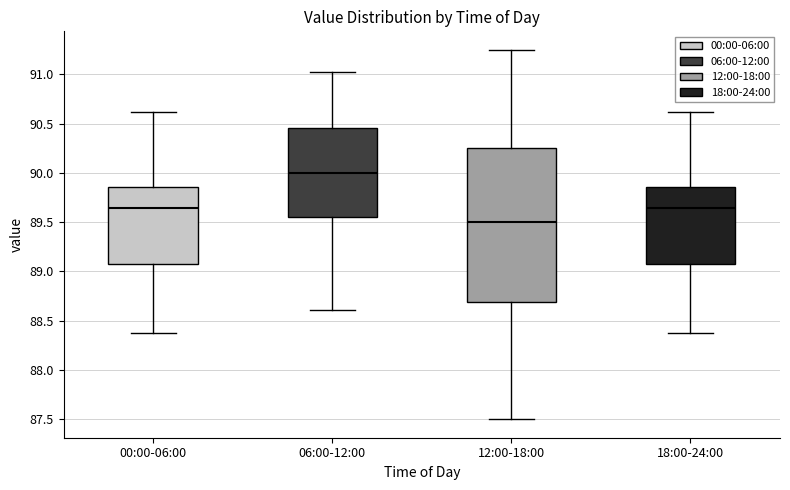

Reading left to right, read every box against the y-axis: the position of its median line, the range the box covers, and the ends of its whiskers. The values are not printed on the chart, so give them approximately, as read against the axis.

00:00-06:00: median 89.65, box 89.10 to 89.85, whiskers 88.40 to 90.60
06:00-12:00: median 90.00, box 89.55 to 90.45, whiskers 88.60 to 91.00
12:00-18:00: median 89.50, box 88.70 to 90.25, whiskers 87.50 to 91.25
18:00-24:00: median 89.65, box 89.10 to 89.85, whiskers 88.40 to 90.60